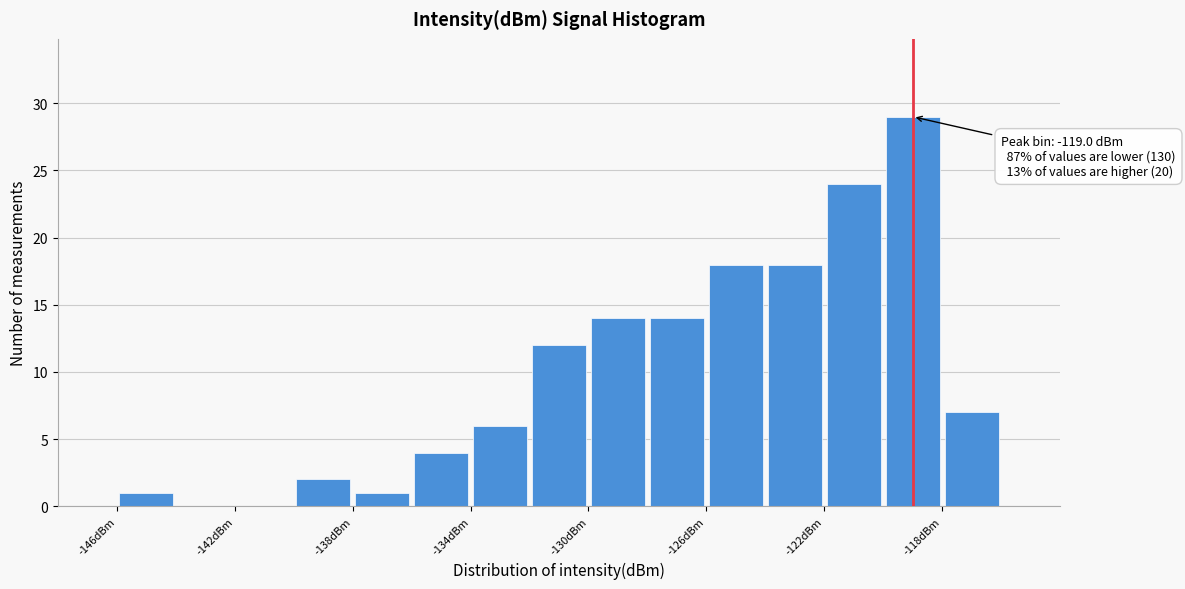

Which range on the x-axis has the tallest bar?

-120 to -118